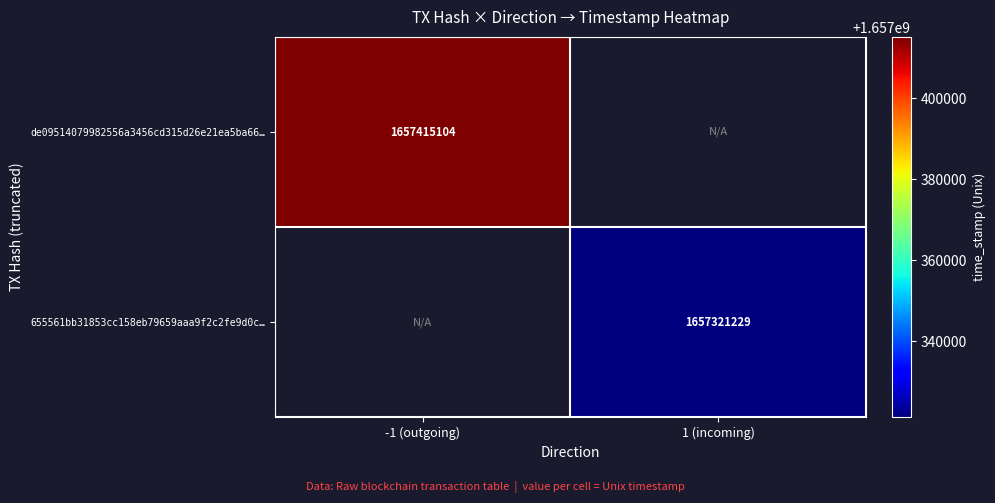

The 655561bb31853cc158eb79659aaa9f2c2fe9d0c… series shows 2840932556 at 1 (incoming). True or false?

False